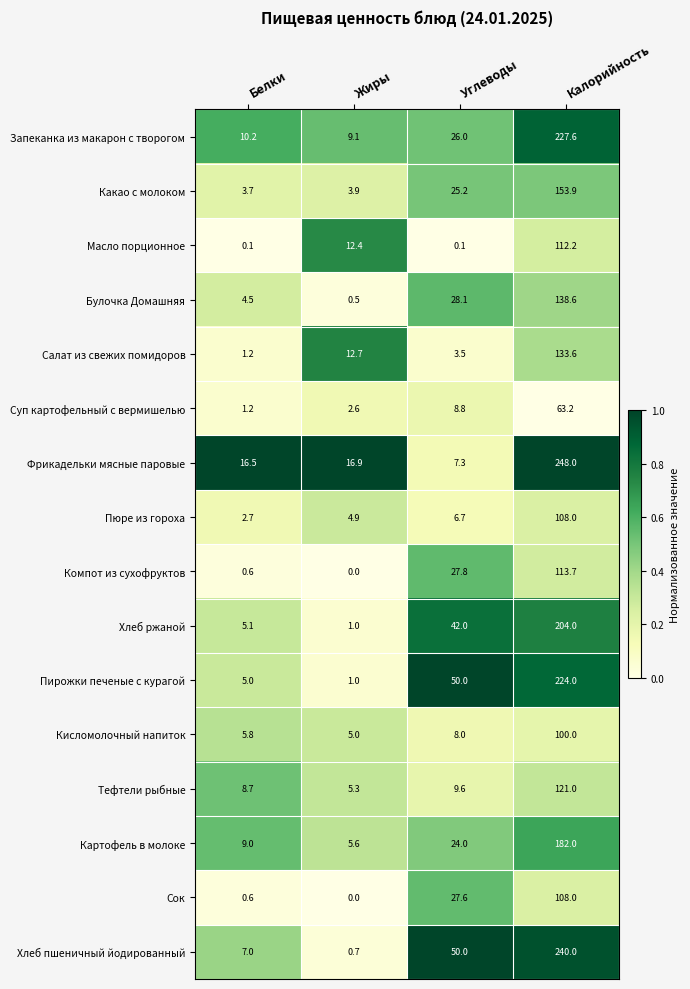

The Картофель в молоке series shows 9.2 at Жиры. True or false?

False